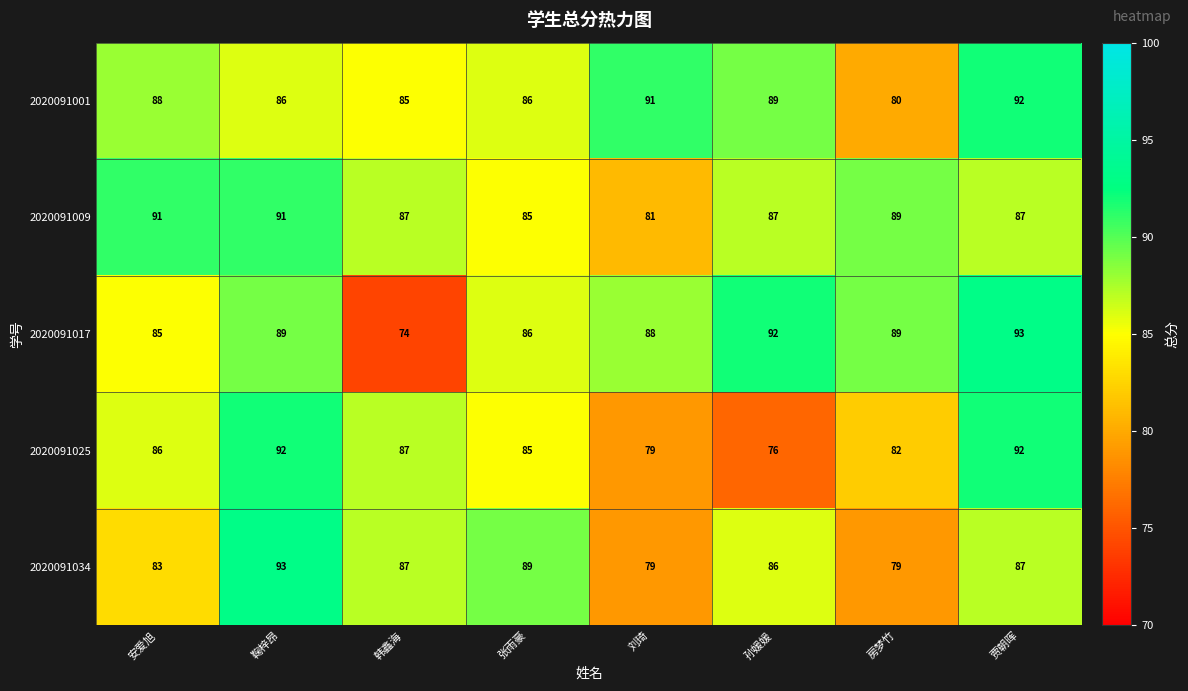

At which label is 2020091034 closest to 86?

孙媛媛